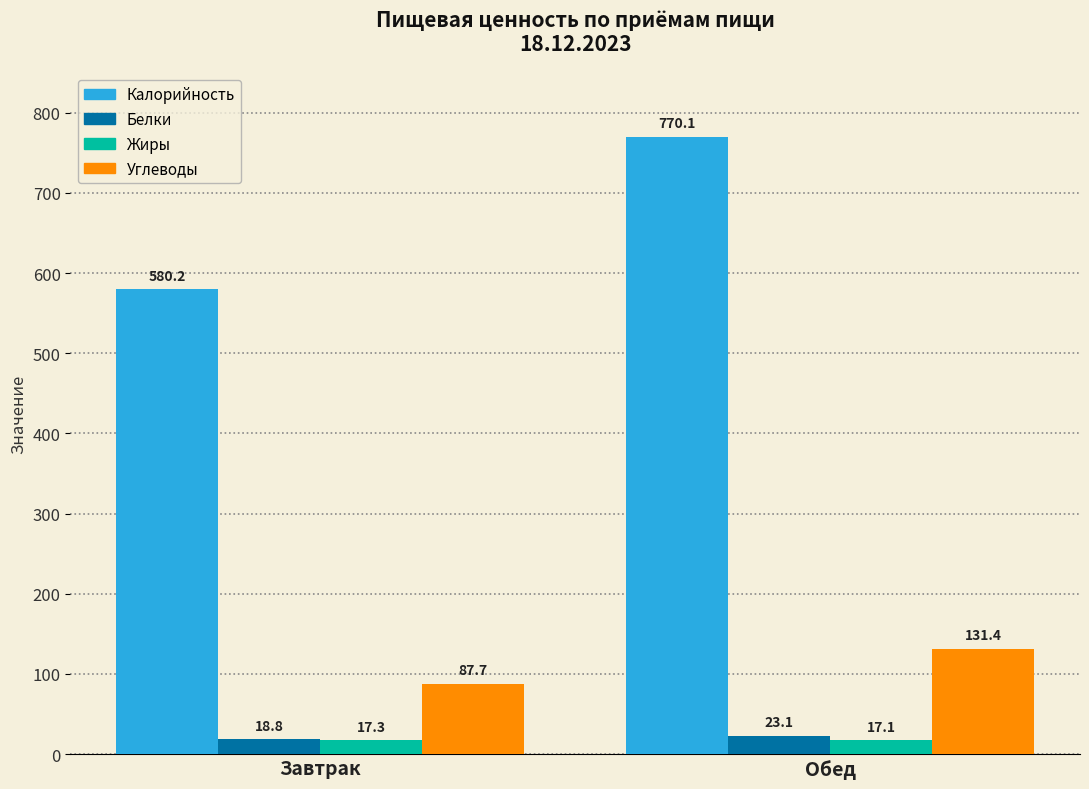

At which label does Углеводы first exceed 131?

Обед